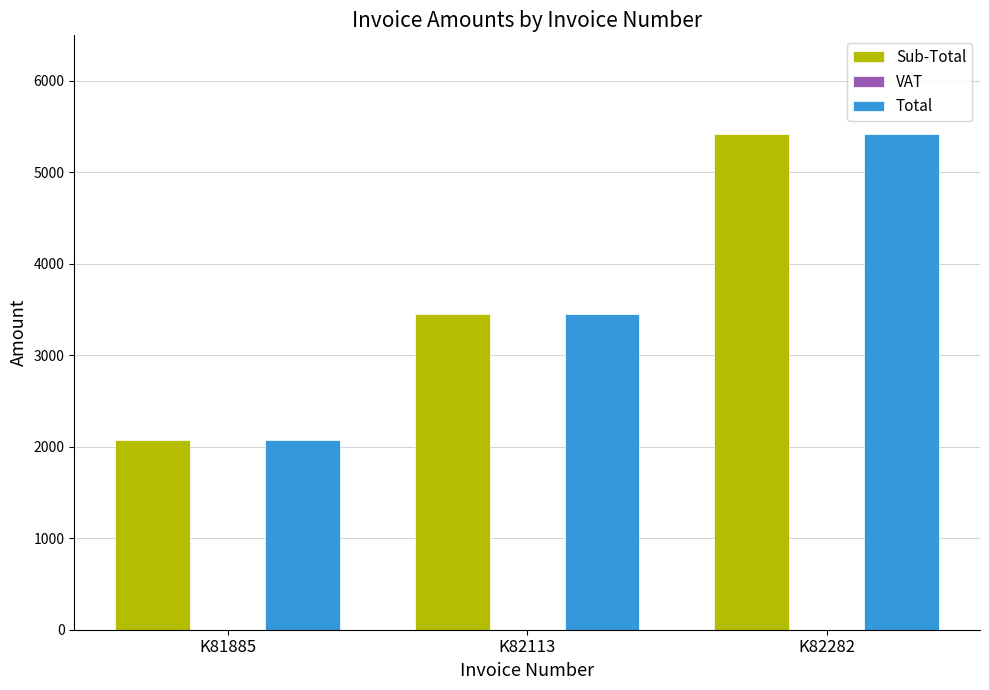

What is the value of the Sub-Total bar at the 3rd from the left?

5415.4